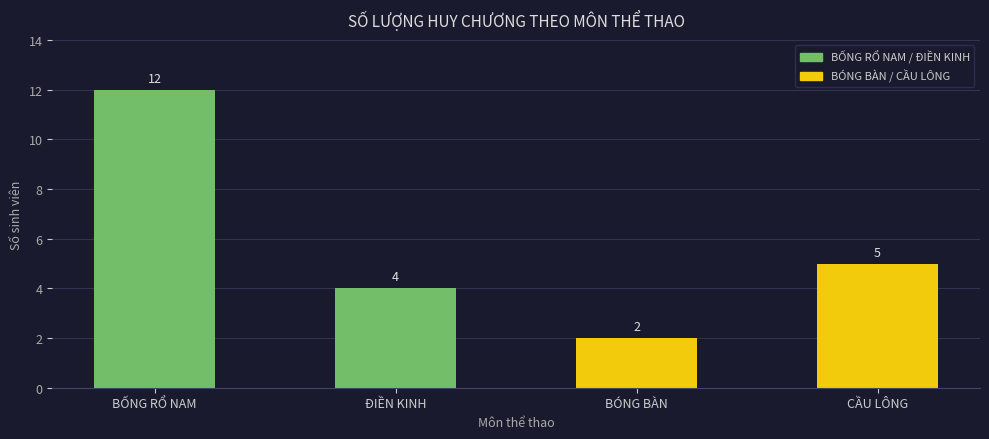

Reading left to right, transcribe all the data shown in this chart.

12	4	2	5